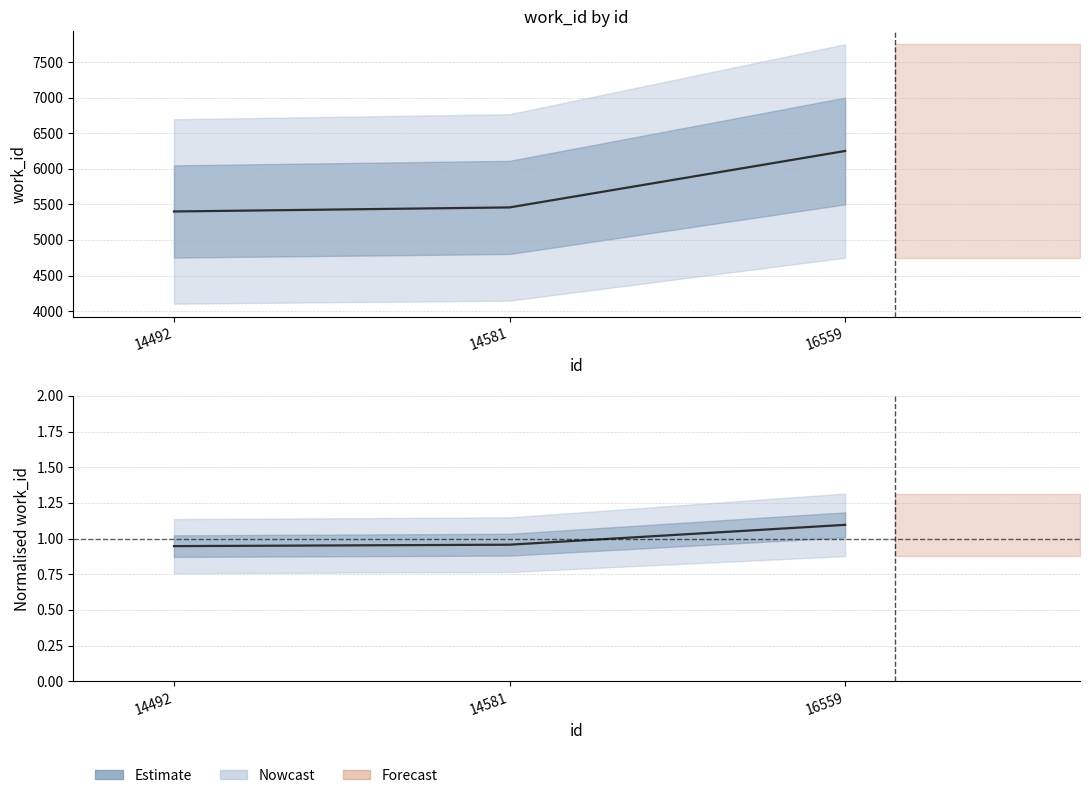

How many lines are shown in the chart?

2